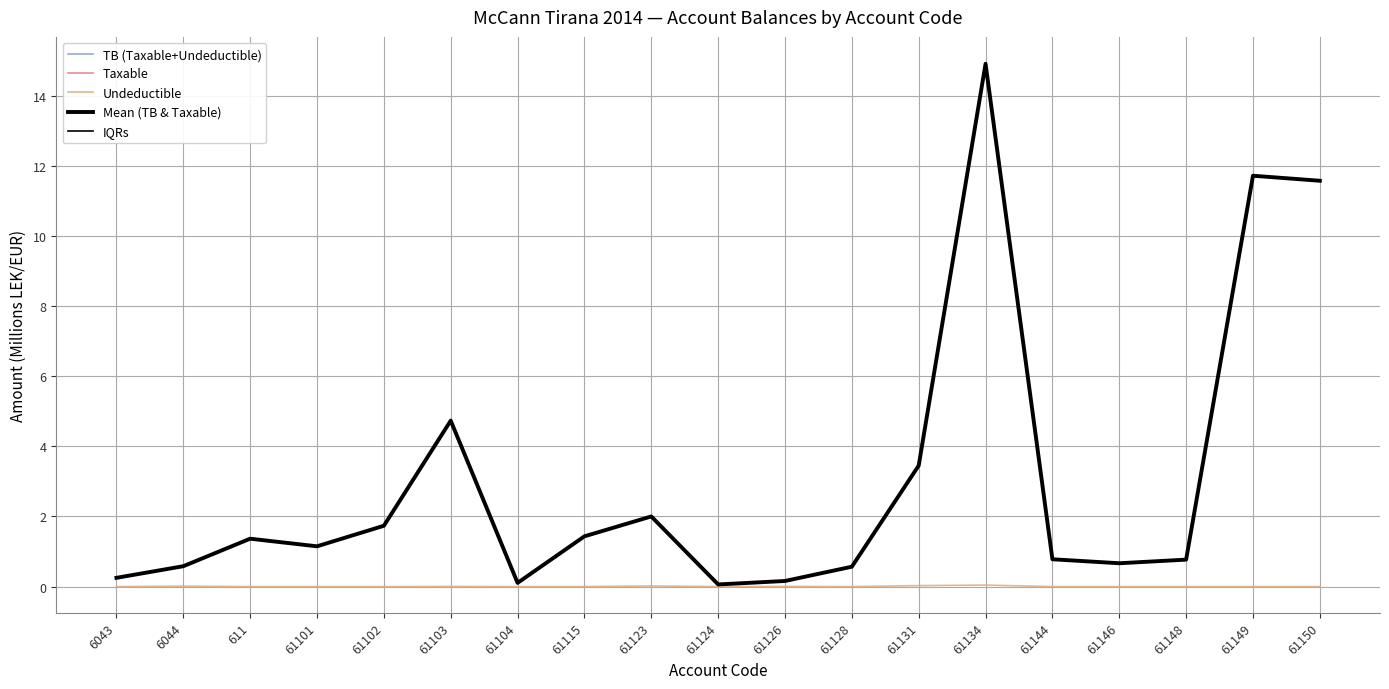

True or false: Mean (TB & Taxable) and Taxable cross at least once.

False